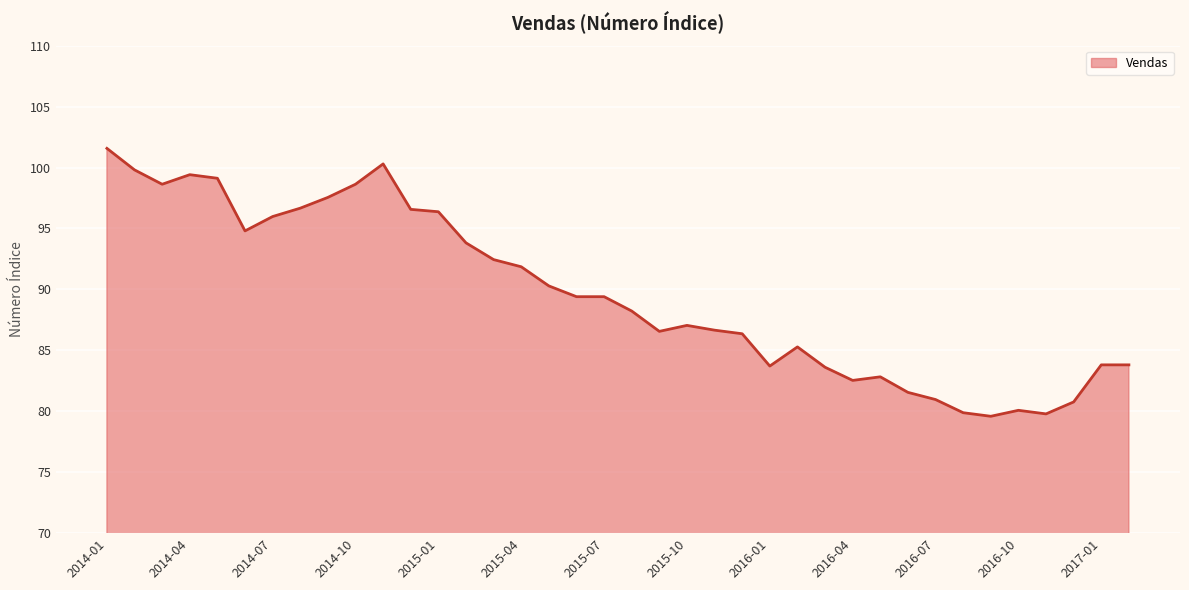

What is the difference between the maximum and minimum values?

22.0